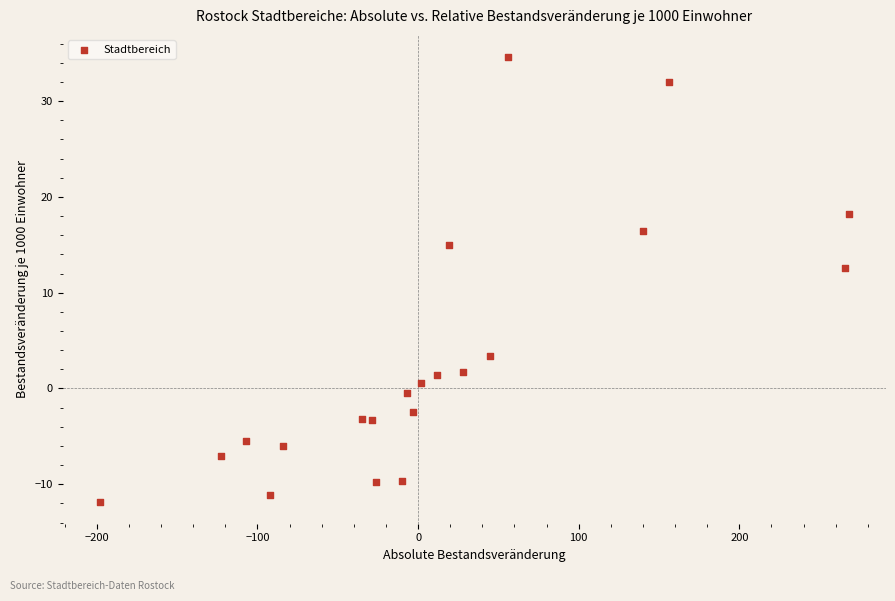

What Y value in the scatter plot is closest to 11?

12.6